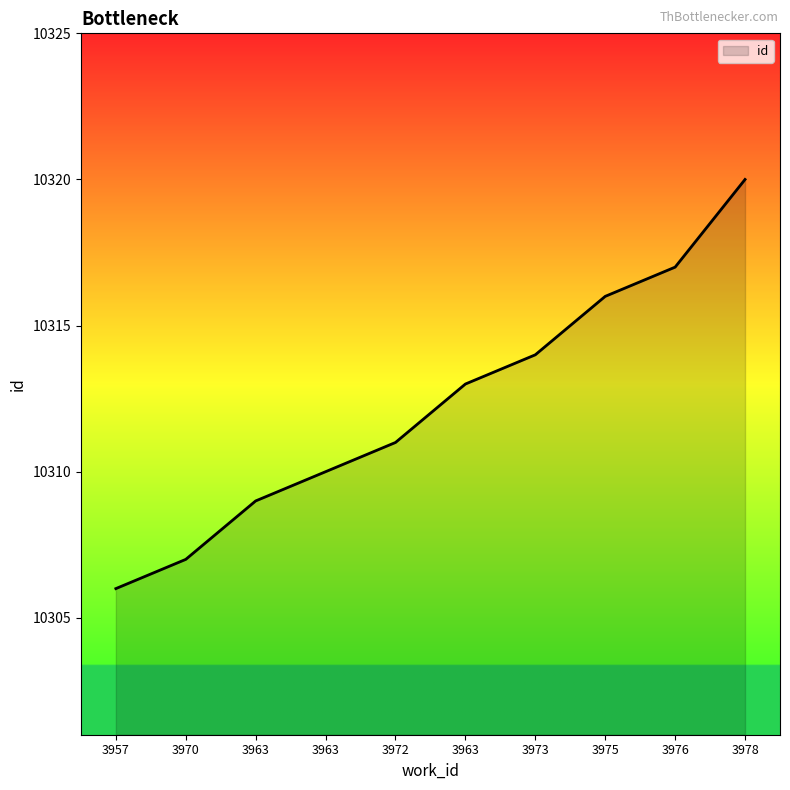

Which has a higher value, 3976 or 3978?

3978